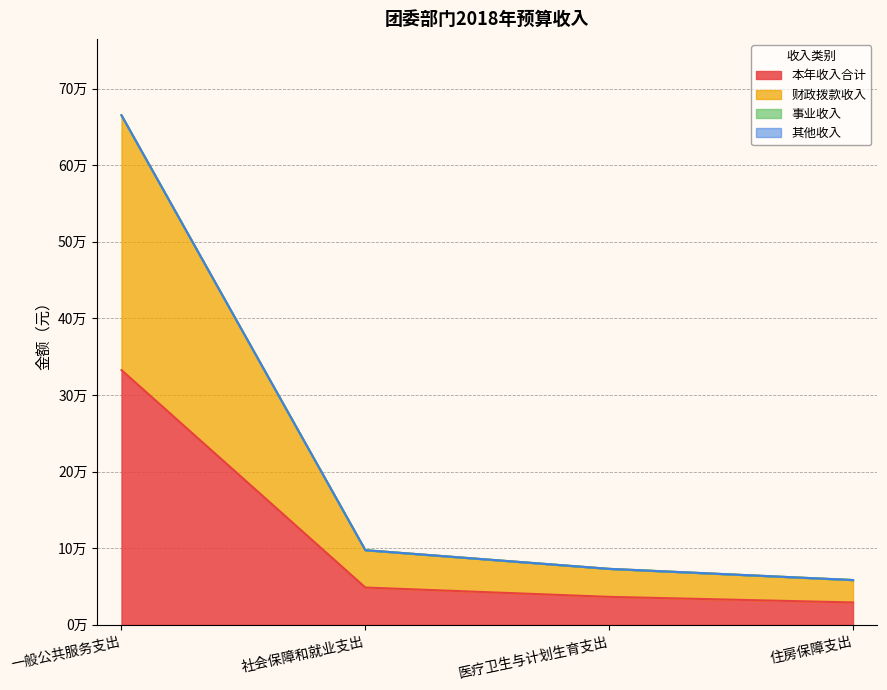

Which series has the widest spread of values?

财政拨款收入